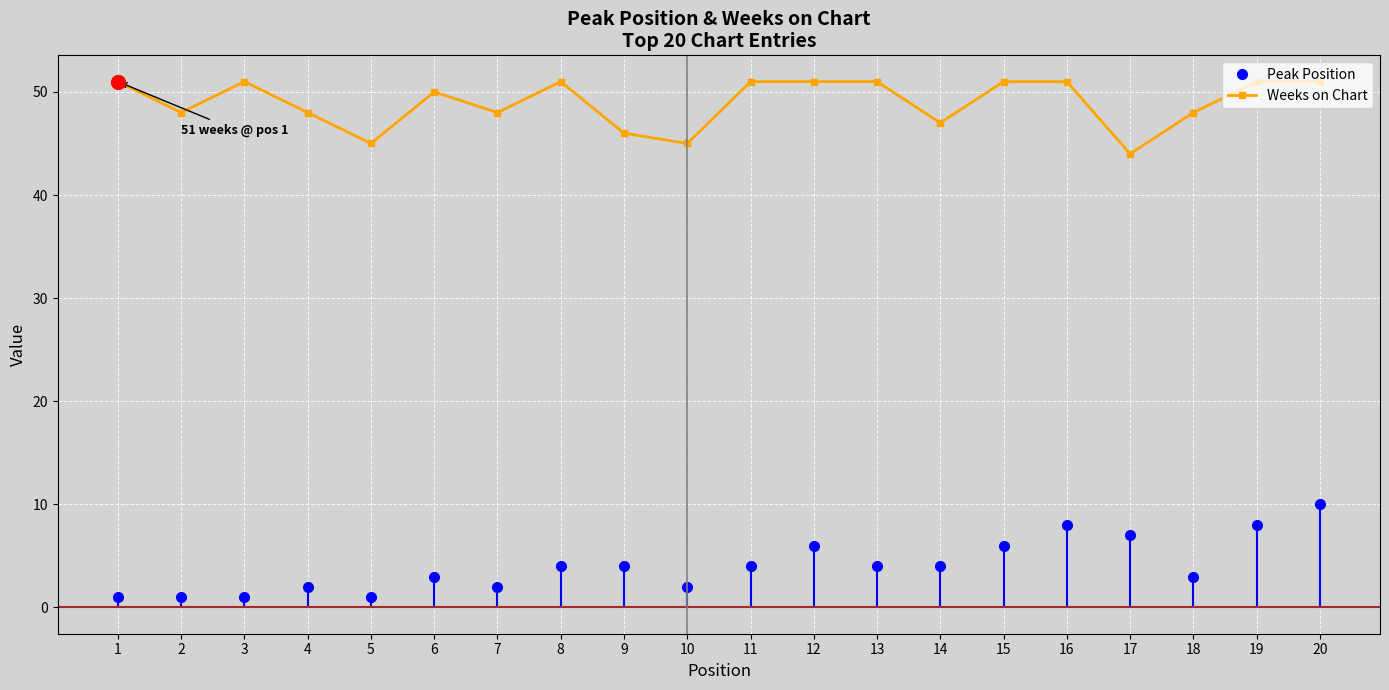

What is the value of the Weeks on Chart point at the 20th from the left?

51